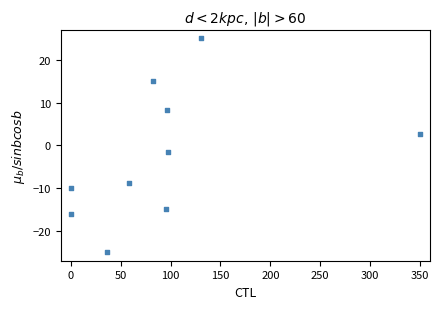

What is the average Y value?

-2.5